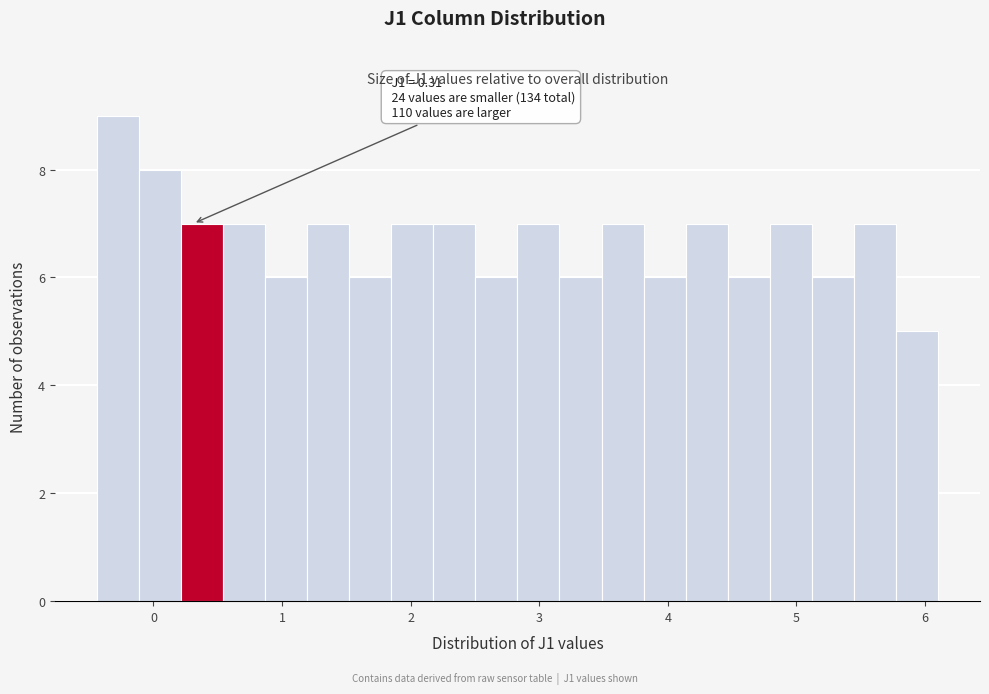

Around what value on the x-axis is the tallest bar? Give the approximate position of its centre, as read against the axis.

-0.3